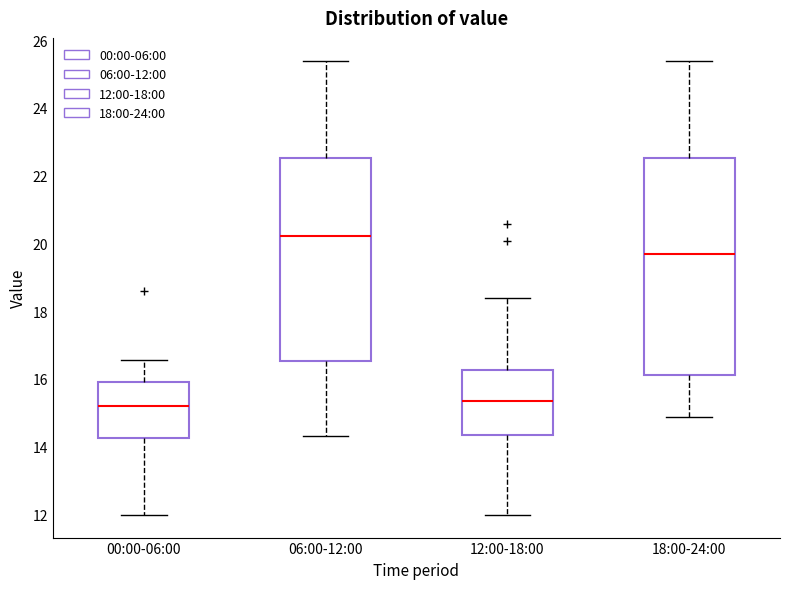

Reading left to right, transcribe this box plot: for each box, give where its median line is, the range the box spans, and where its two whiskers end, as read against the y-axis. The values are not printed on the chart, so give them approximately, as read against the axis.

00:00-06:00: median 15.2, box 14.2 to 16.0, whiskers 12.0 to 16.6
06:00-12:00: median 20.2, box 16.6 to 22.6, whiskers 14.4 to 25.4
12:00-18:00: median 15.4, box 14.4 to 16.2, whiskers 12.0 to 18.4
18:00-24:00: median 19.6, box 16.2 to 22.6, whiskers 14.8 to 25.4